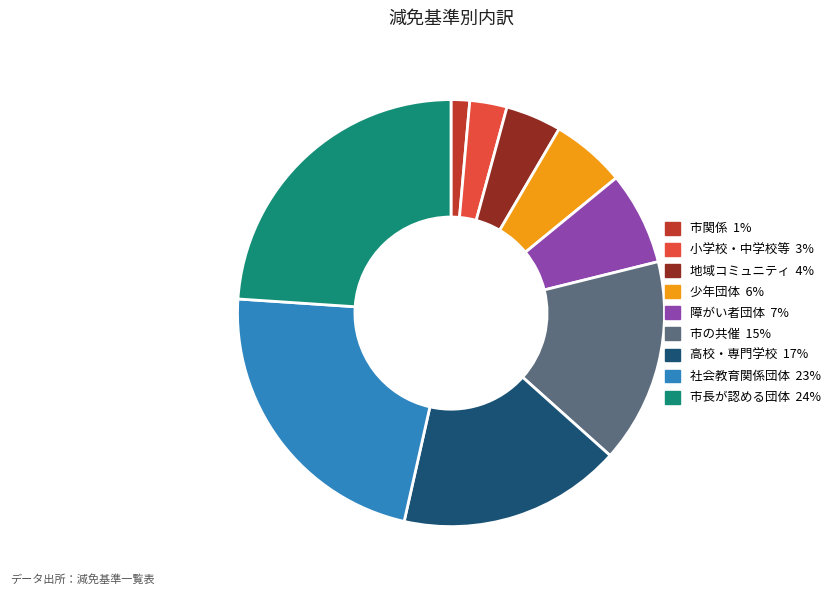

Does any single category account for the majority?

No